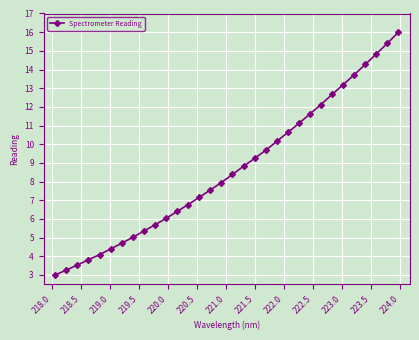

What is the greatest value displayed?

16.0